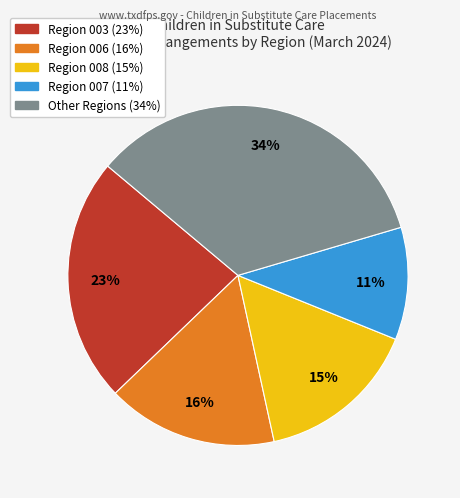

Is there a majority slice in this chart?

No